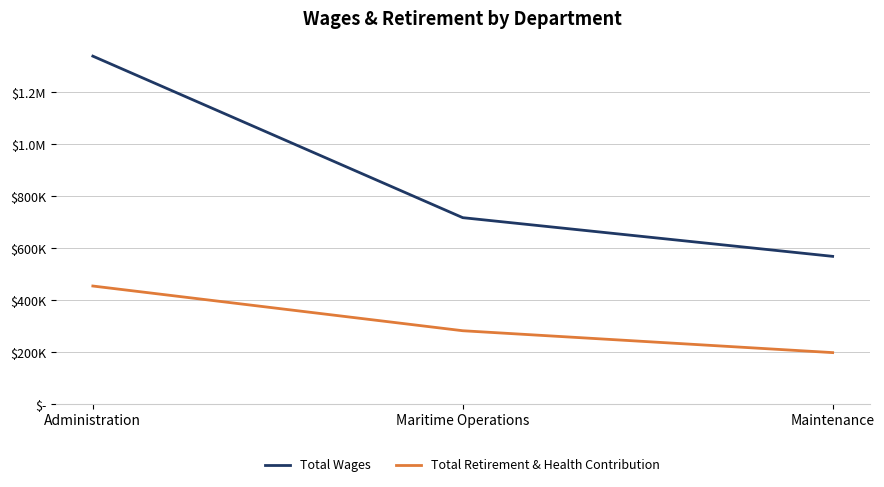

What are all the series names shown in the legend?

Total Wages, Total Retirement & Health Contribution